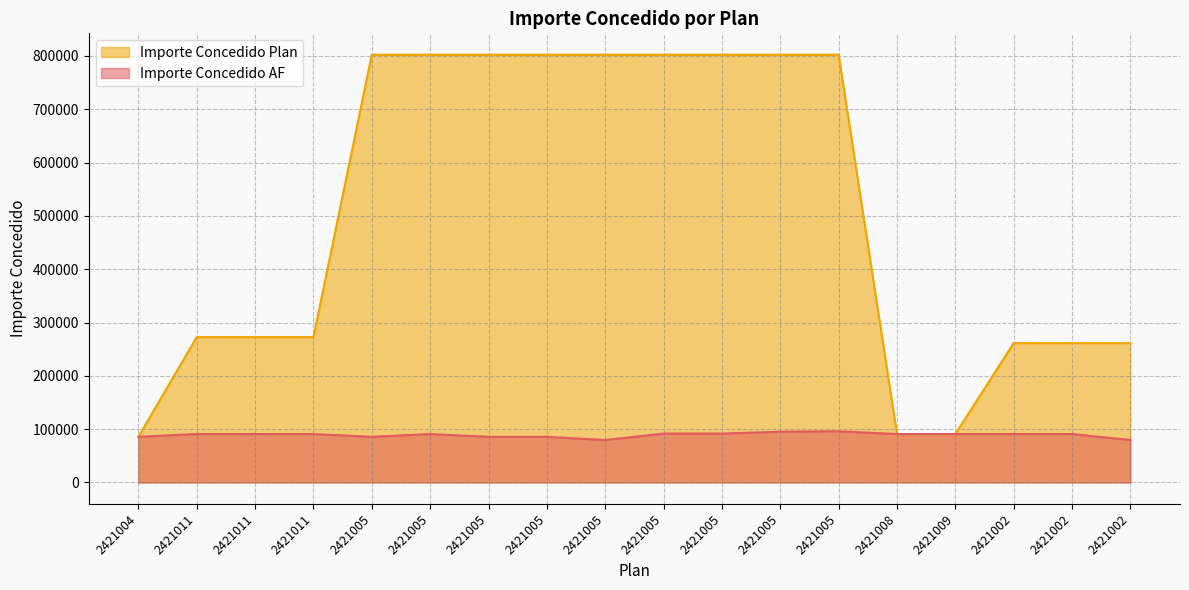

How many interior local peaks does the Importe Concedido AF series have?

2